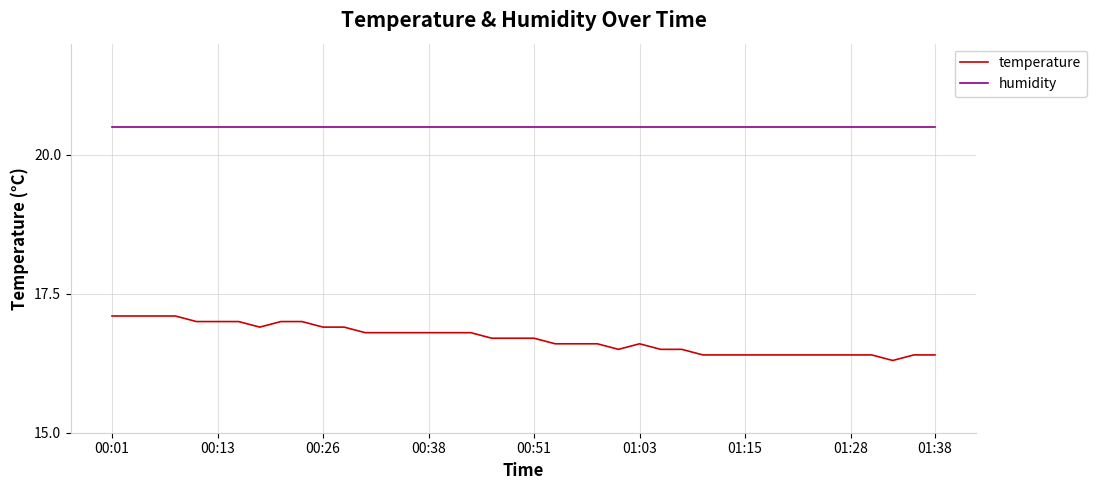

Rank the series by their maximum value, from lowest to highest.

temperature, humidity